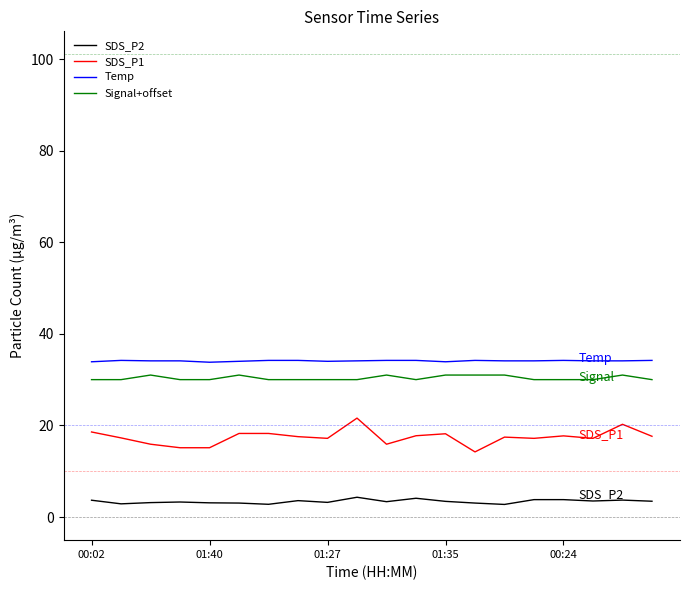

What is the highest value of the Signal+offset series?

31.0